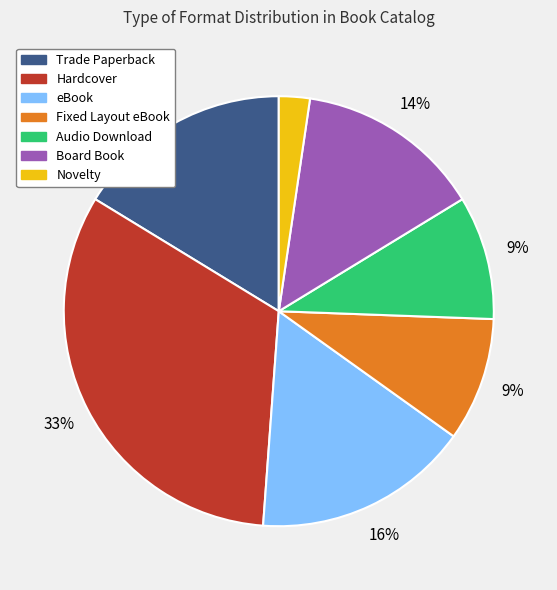

To the nearest percent, what portion does eBook represent?

16%